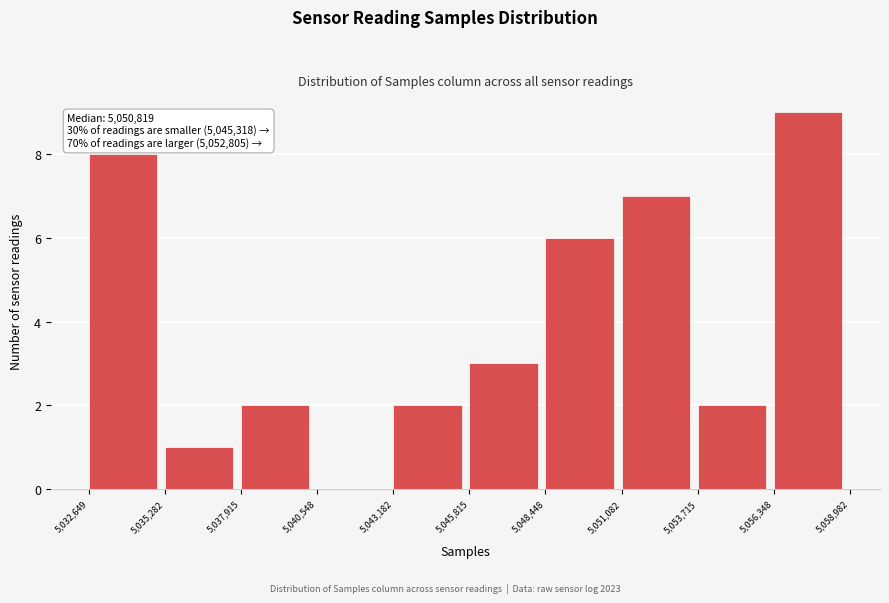

Which range on the x-axis has the tallest bar?

5,056,348 to 5,058,982